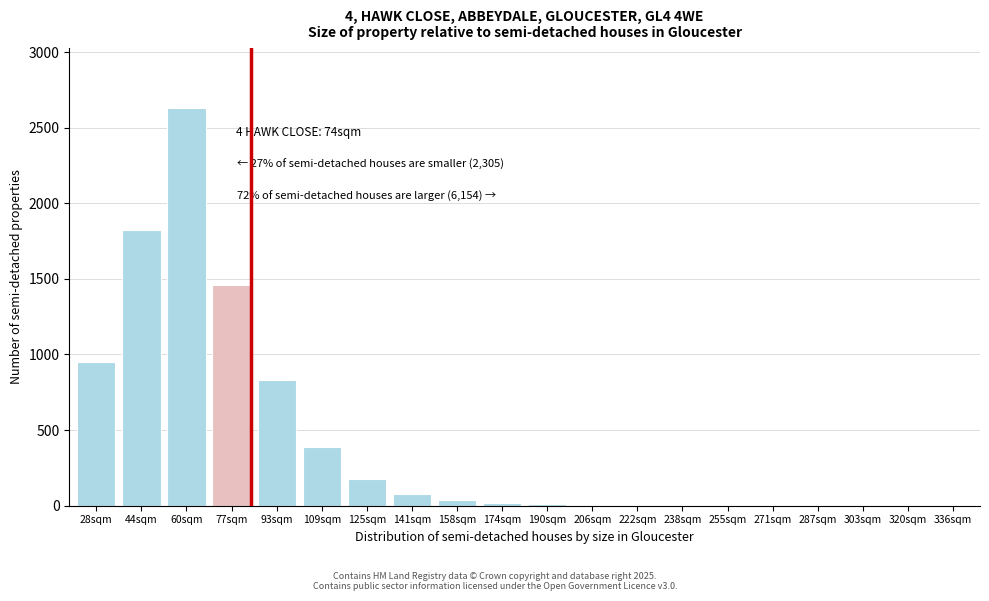

Approximately how many times larger is the value at 28sqm compared to 93sqm?

1.1